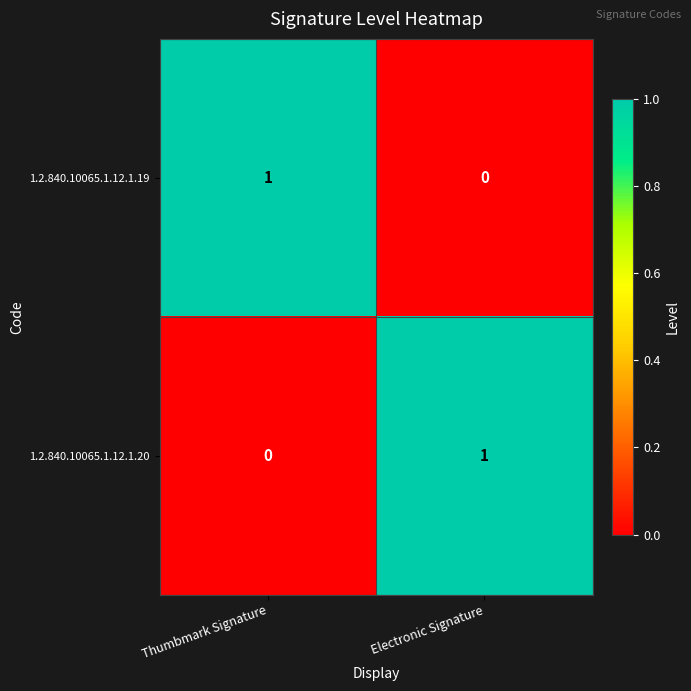

The value of 1.2.840.10065.1.12.1.19 at Thumbmark Signature is 2. True or false?

False